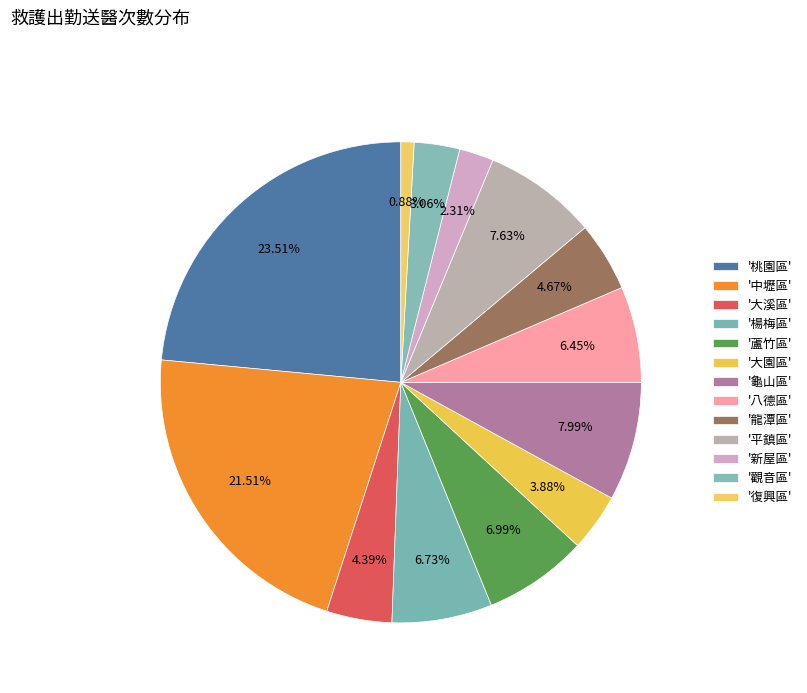

Which slice is the smallest?

復興區